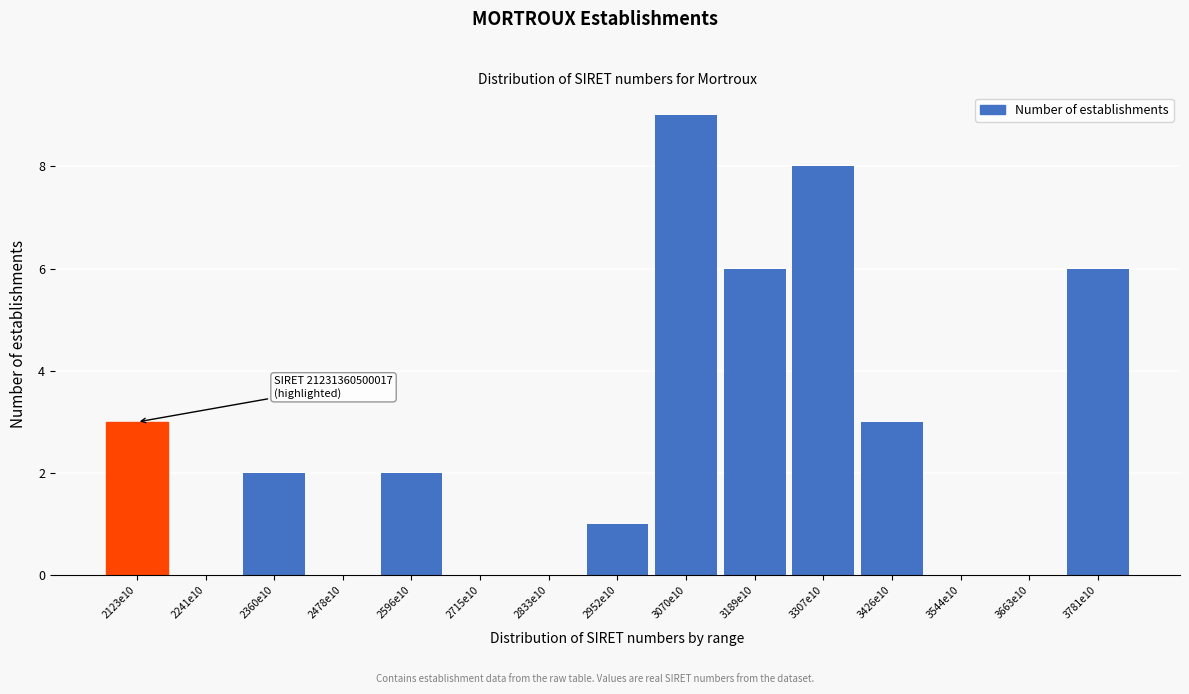

Reading left to right, what are all the values shown in this chart?

2123e10=3	2241e10=0	2360e10=2	2478e10=0	2596e10=2	2715e10=0	2833e10=0	2952e10=1	3070e10=9	3189e10=6	3307e10=8	3426e10=3	3544e10=0	3663e10=0	3781e10=6